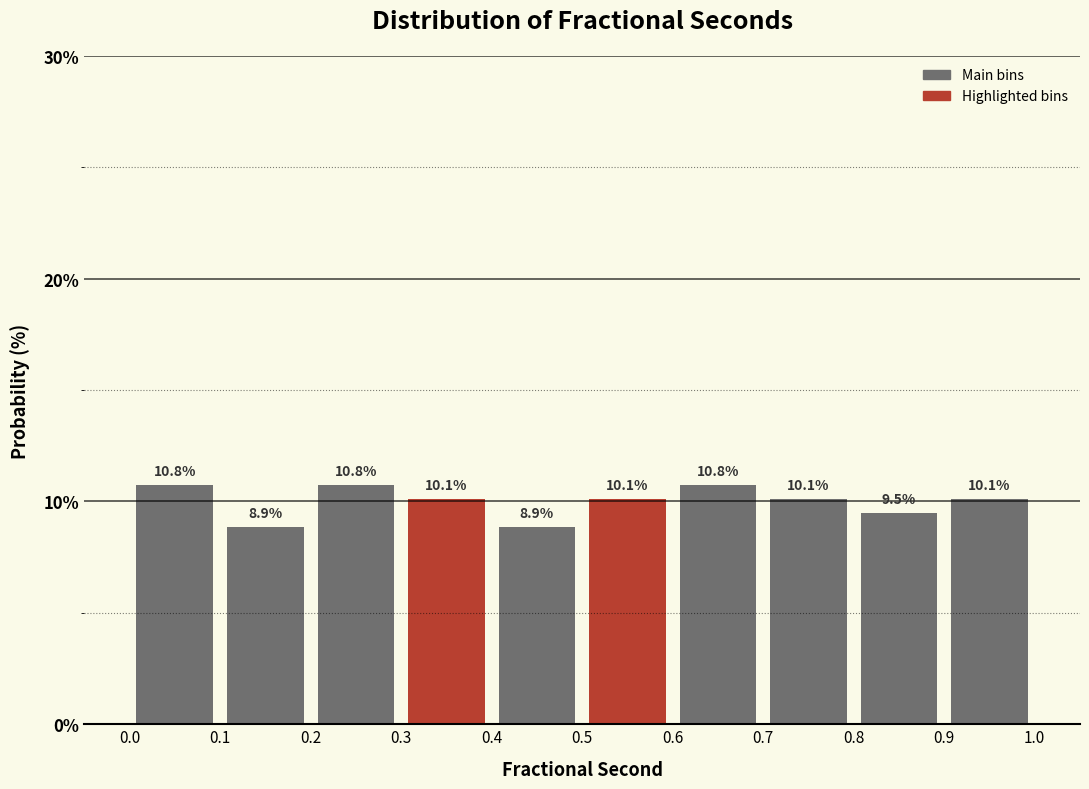

Reading left to right, list every bar in this chart as the range it spans on the x-axis followed by its height.

0.0 to 0.1: 10.8
0.1 to 0.2: 8.9
0.2 to 0.3: 10.8
0.3 to 0.4: 10.1
0.4 to 0.5: 8.9
0.5 to 0.6: 10.1
0.6 to 0.7: 10.8
0.7 to 0.8: 10.1
0.8 to 0.9: 9.5
0.9 to 1.0: 10.1